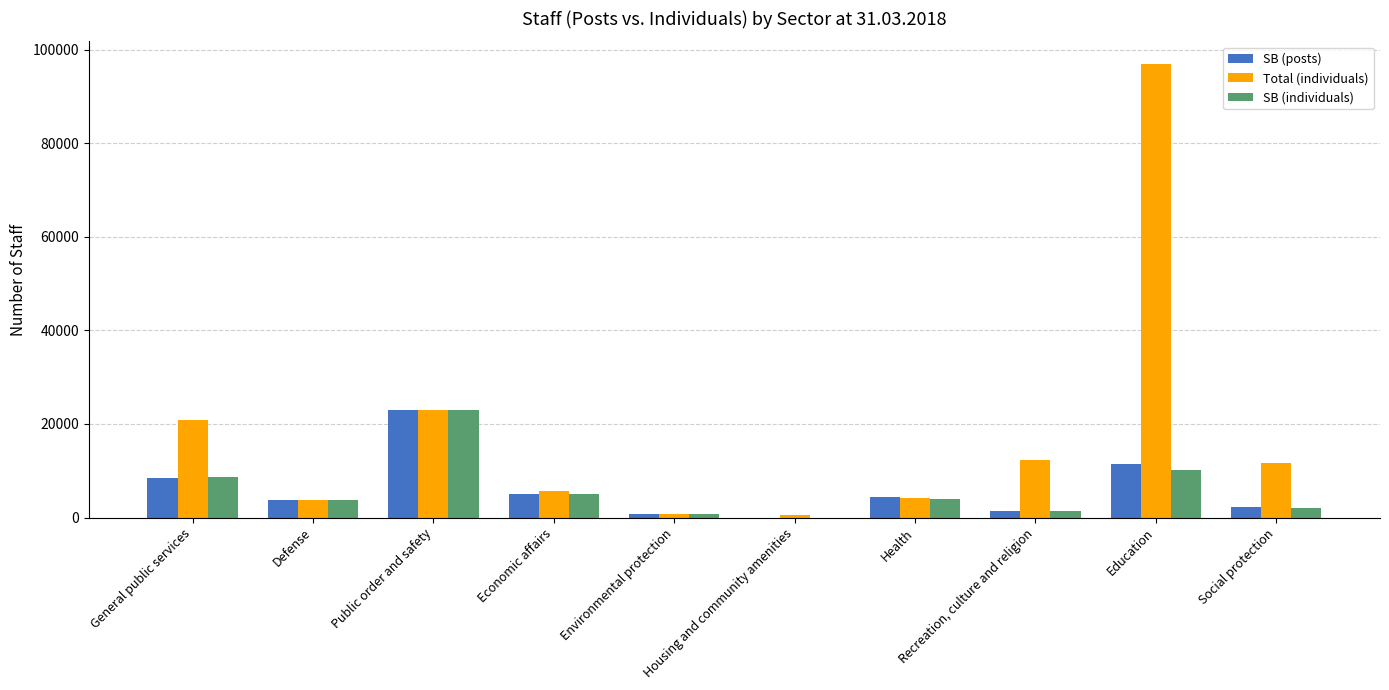

How many values in SB (posts) are above zero?

9